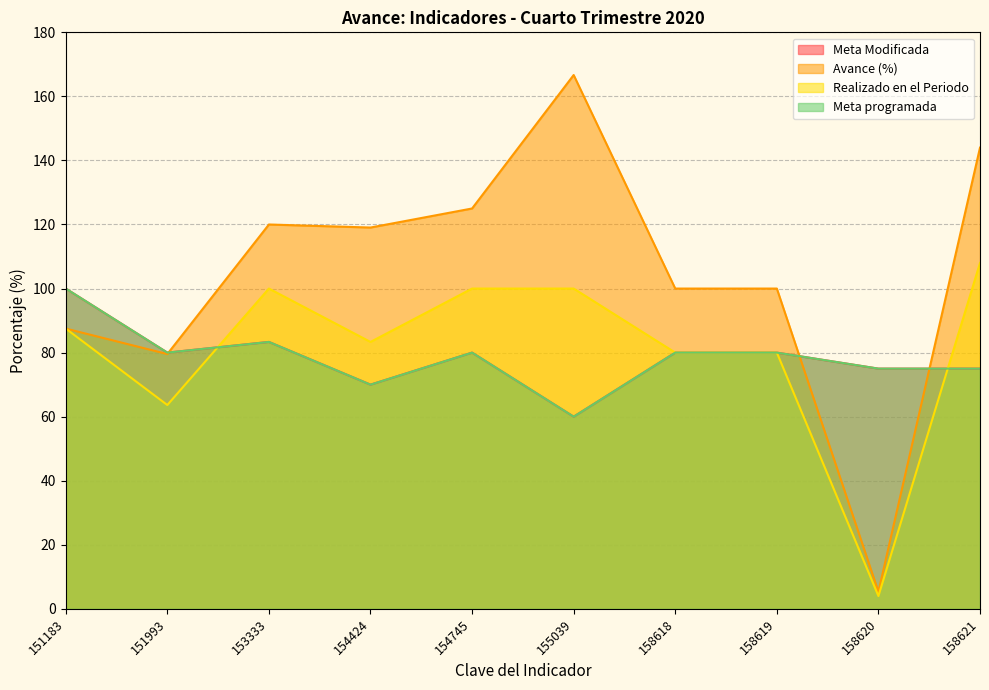

Does the chart display data point markers on the line(s)?

No